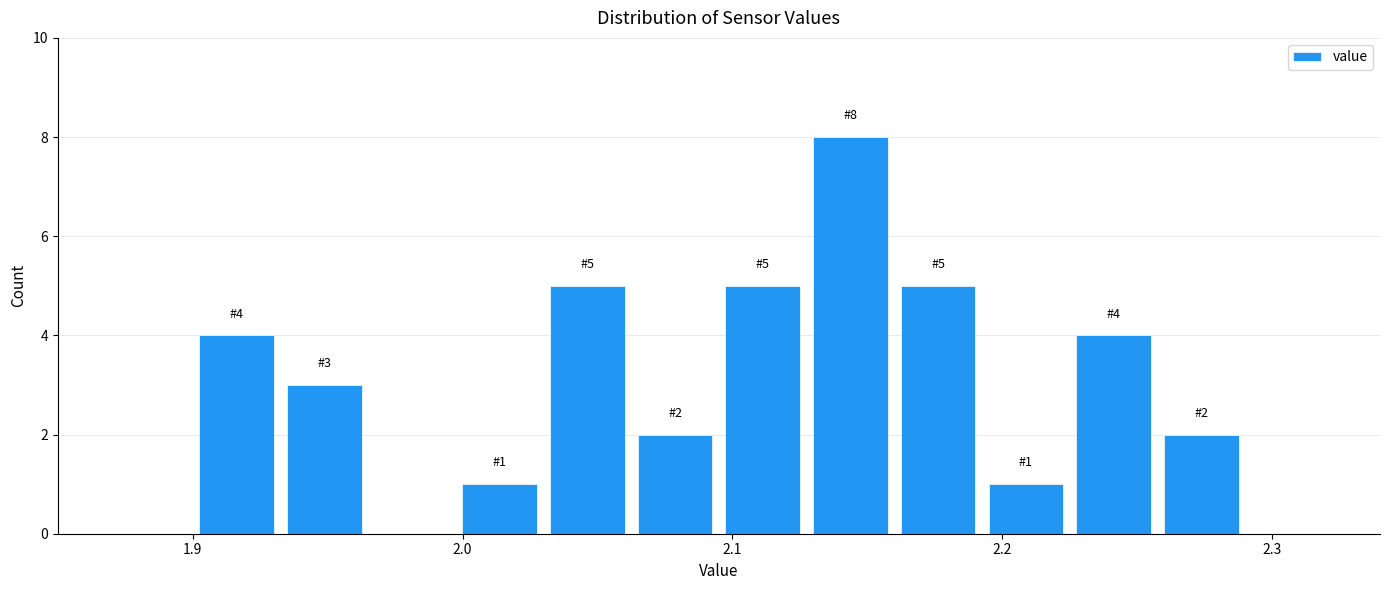

Around what value on the x-axis is the tallest bar? Give the approximate position of its centre, as read against the axis.

2.14